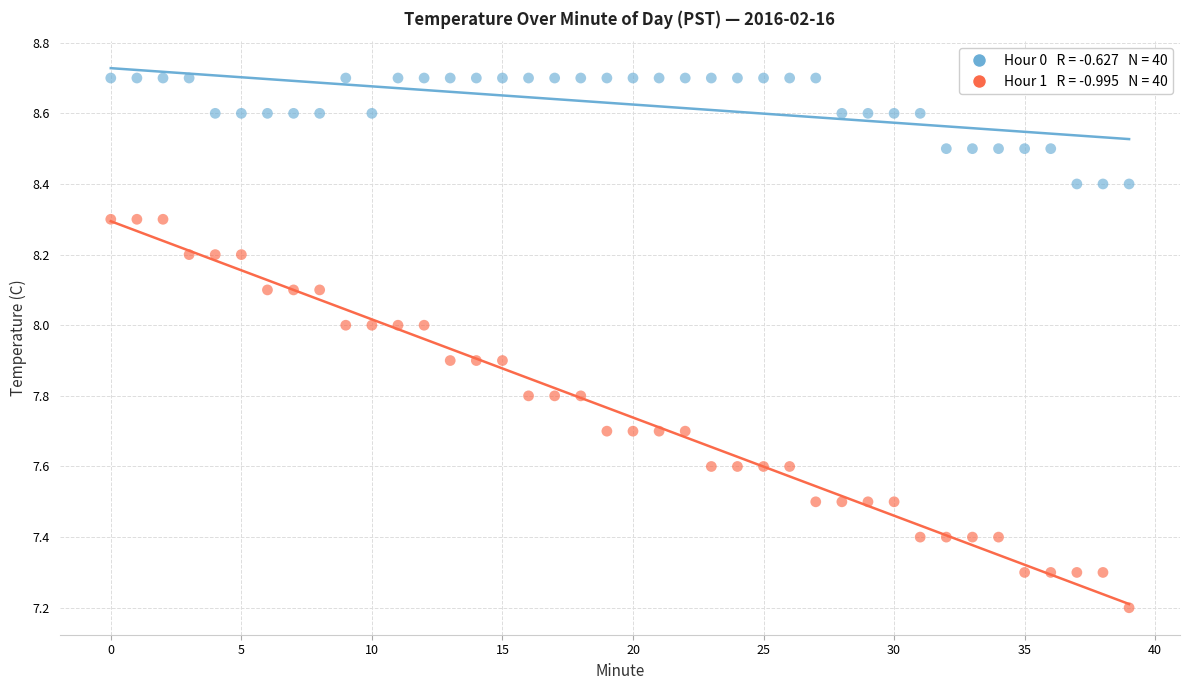

Across all series, what Y value is closest to 7?

7.2